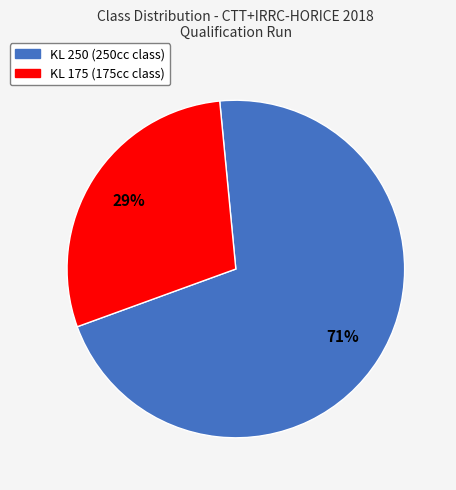

Is there any slice that represents more than half of the pie?

Yes